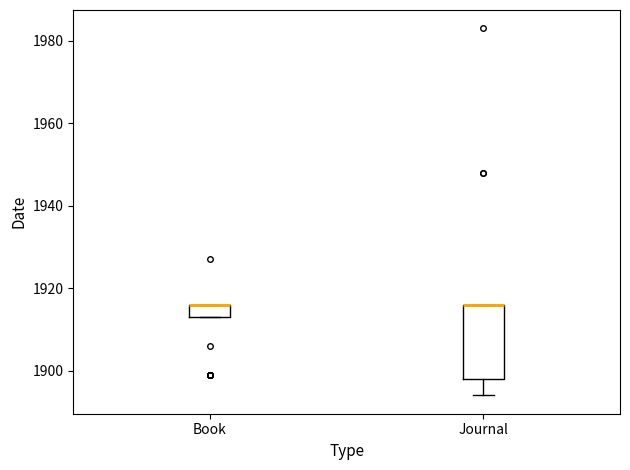

Reading left to right, read every box against the y-axis: the position of its median line, the range the box covers, and the ends of its whiskers. The values are not printed on the chart, so give them approximately, as read against the axis.

Book: median 1916 (drawn on the box's upper edge), box 1914 to 1916, whiskers 1914 to 1916
Journal: median 1916 (drawn on the box's upper edge), box 1898 to 1916, whiskers 1894 to 1916